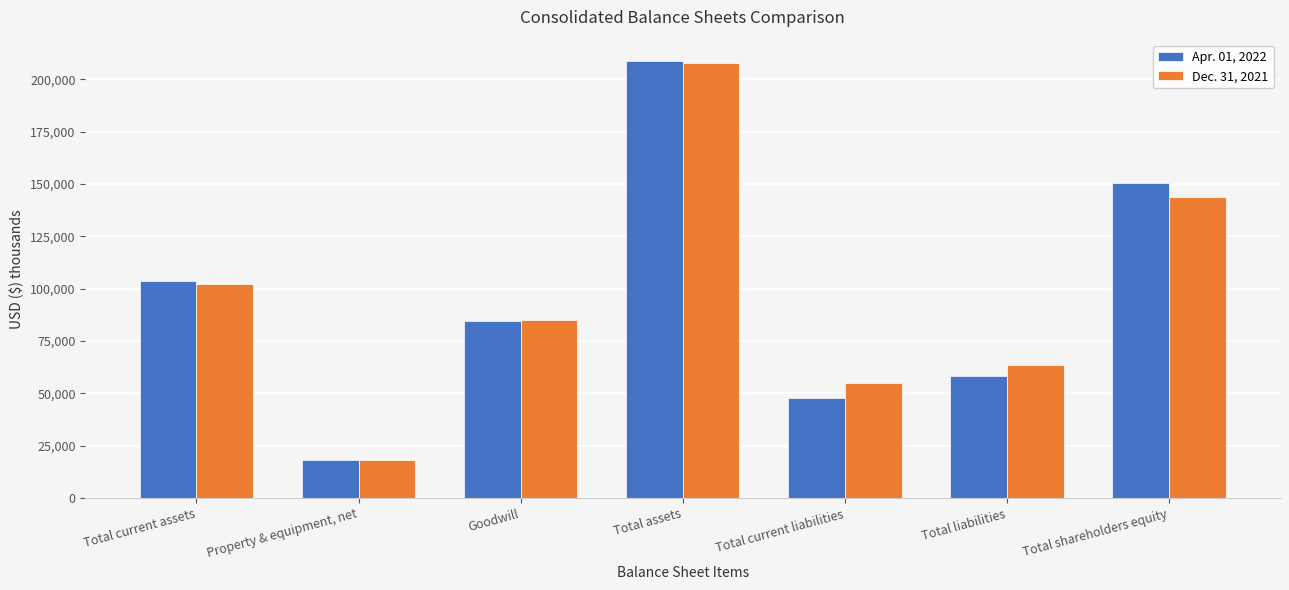

Is the value of Apr. 01, 2022 at Total current liabilities greater than the value of Dec. 31, 2021 at Total assets?

No